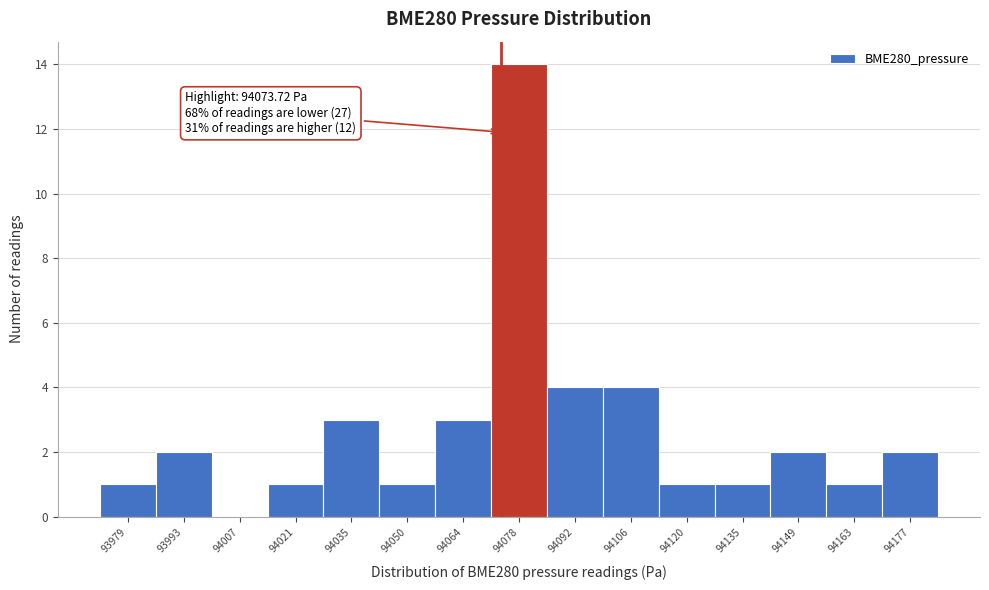

Which range on the x-axis has the tallest bar?

94072 to 94086